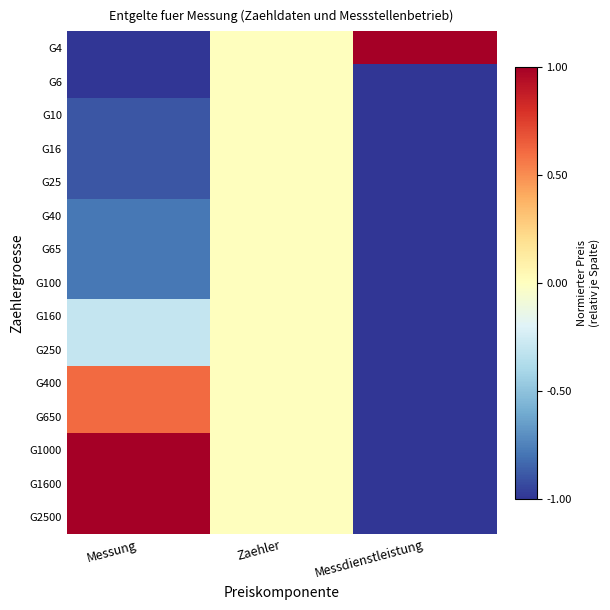

Which has a higher value, Messung or Messdienstleistung?

Messdienstleistung